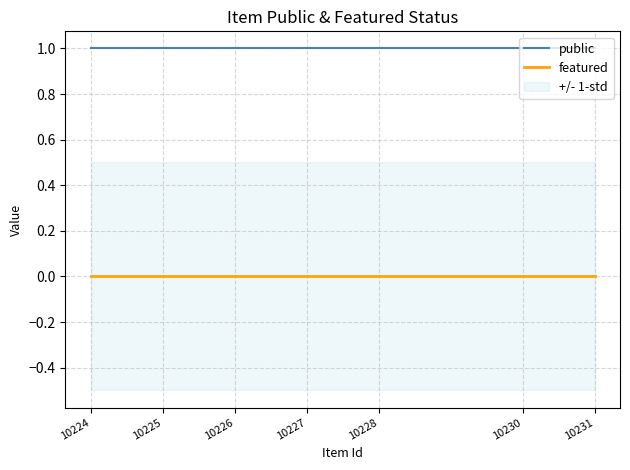

True or false: public has more than 0 interior local peaks.

False